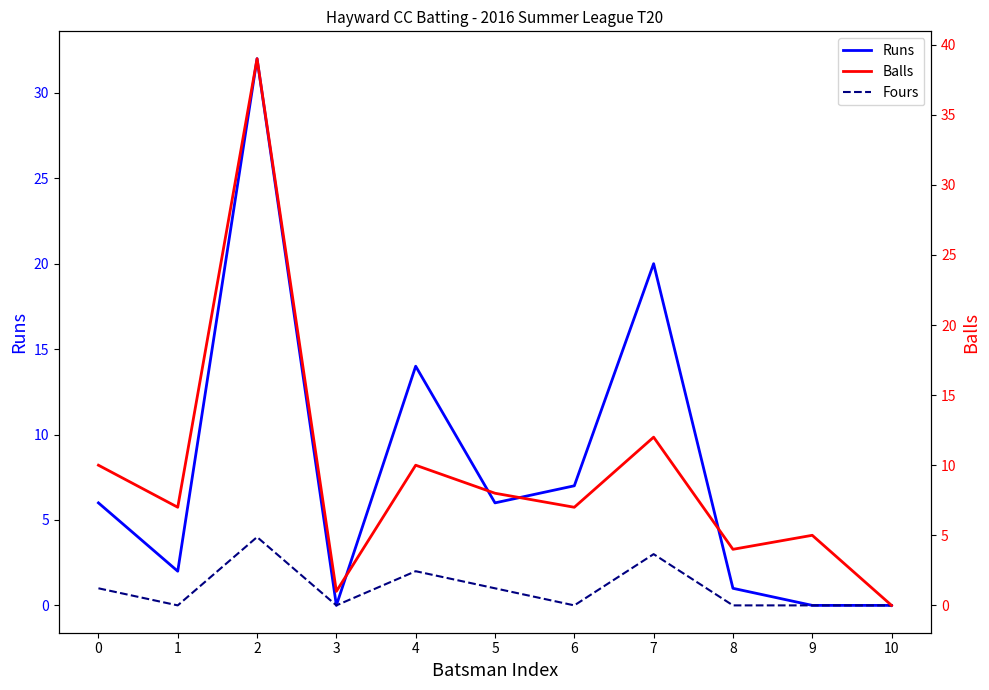

Reading left to right, what are all the values shown in this chart?

Runs: 0=6	1=2	2=32	3=0	4=14	5=6	6=7	7=20	8=1	9=0	10=0
Fours: 0=1	1=0	2=4	3=0	4=2	5=1	6=0	7=3	8=0	9=0	10=0
Balls: 0=10	1=7	2=39	3=1	4=10	5=8	6=7	7=12	8=4	9=5	10=0